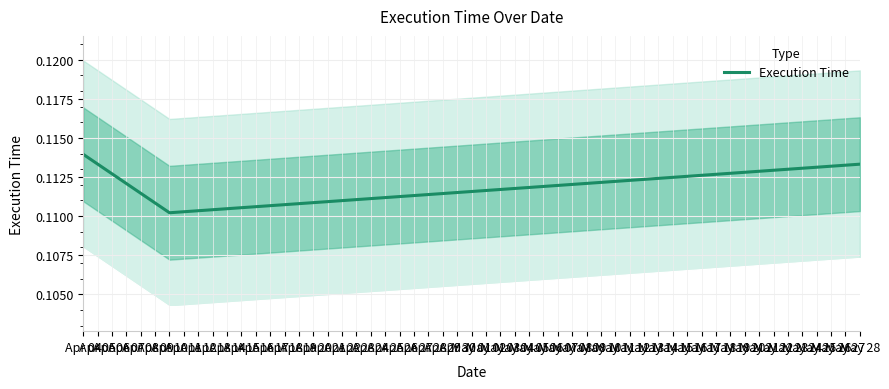

Count the Execution Time values in the range 0 to 1.

3